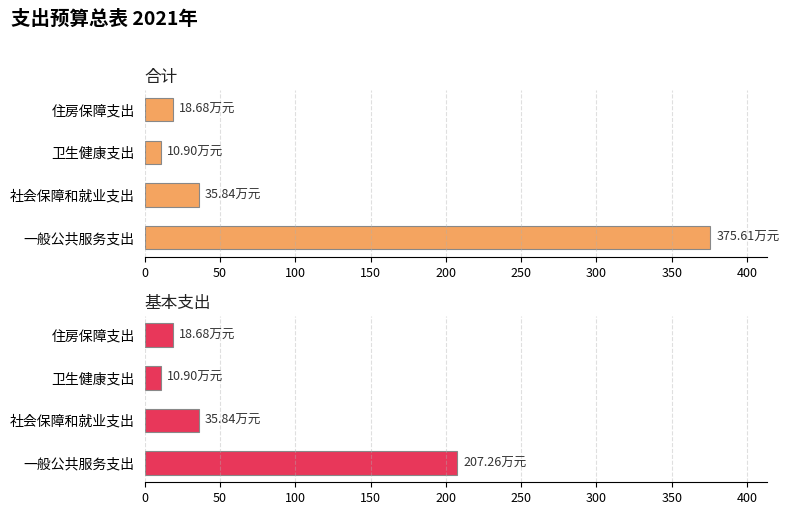

What is the difference between the maximum and minimum values in the 基本支出 series?

196.4